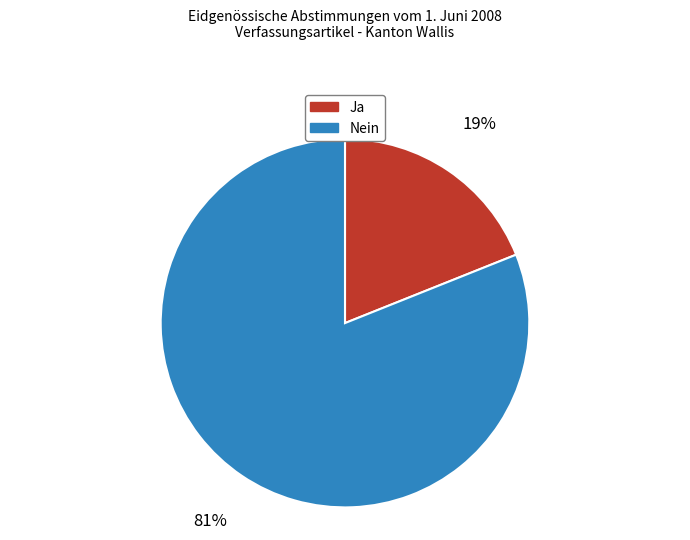

To the nearest percent, what percentage of the pie is Nein?

81%